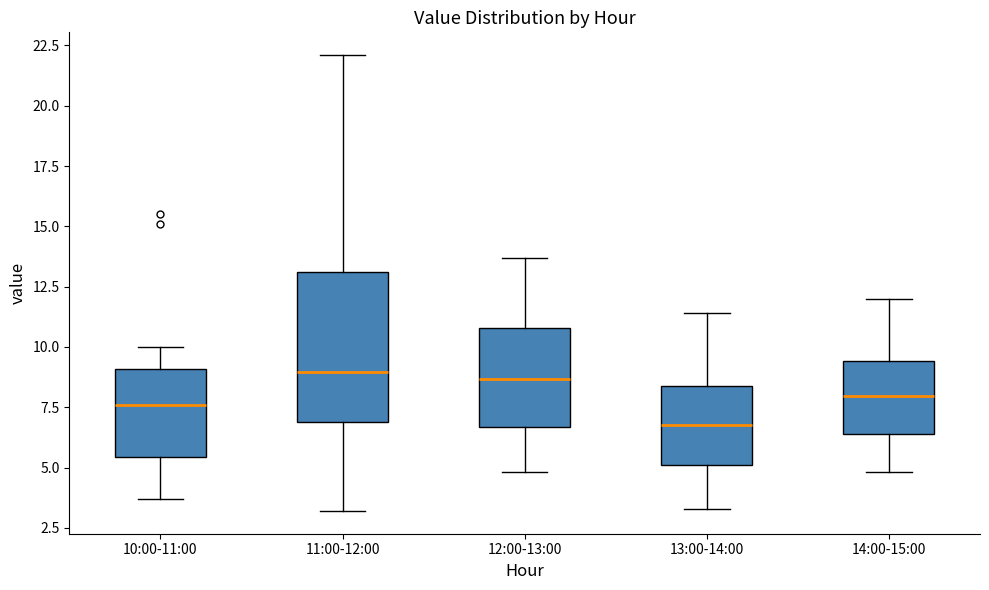

Reading left to right, read every box against the y-axis: the position of its median line, the range the box covers, and the ends of its whiskers. The values are not printed on the chart, so give them approximately, as read against the axis.

10:00-11:00: median 7.5, box 5.5 to 9.0, whiskers 3.5 to 10.0
11:00-12:00: median 9.0, box 7.0 to 13.0, whiskers 3.0 to 22.0
12:00-13:00: median 8.5, box 6.5 to 11.0, whiskers 5.0 to 13.5
13:00-14:00: median 7.0, box 5.0 to 8.5, whiskers 3.5 to 11.5
14:00-15:00: median 8.0, box 6.5 to 9.5, whiskers 5.0 to 12.0